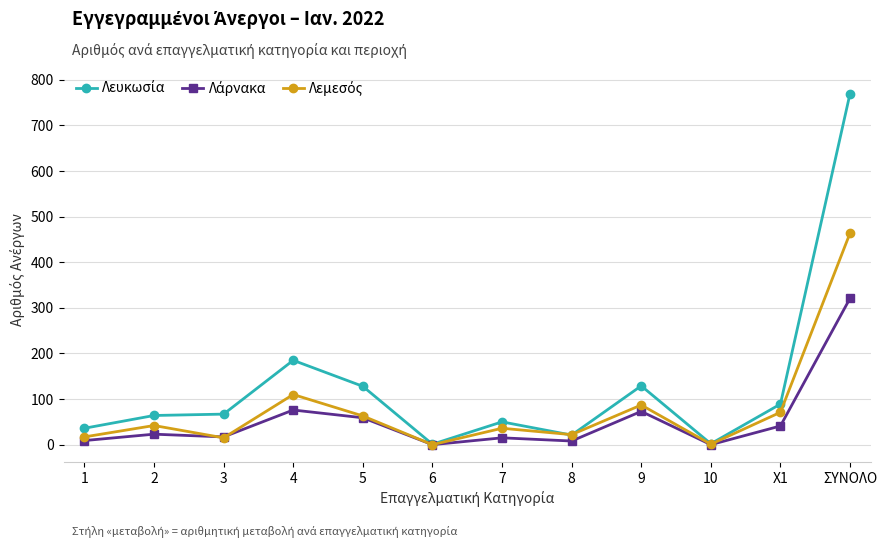

What is the label of the 12th point from the left?

ΣΥΝΟΛΟ